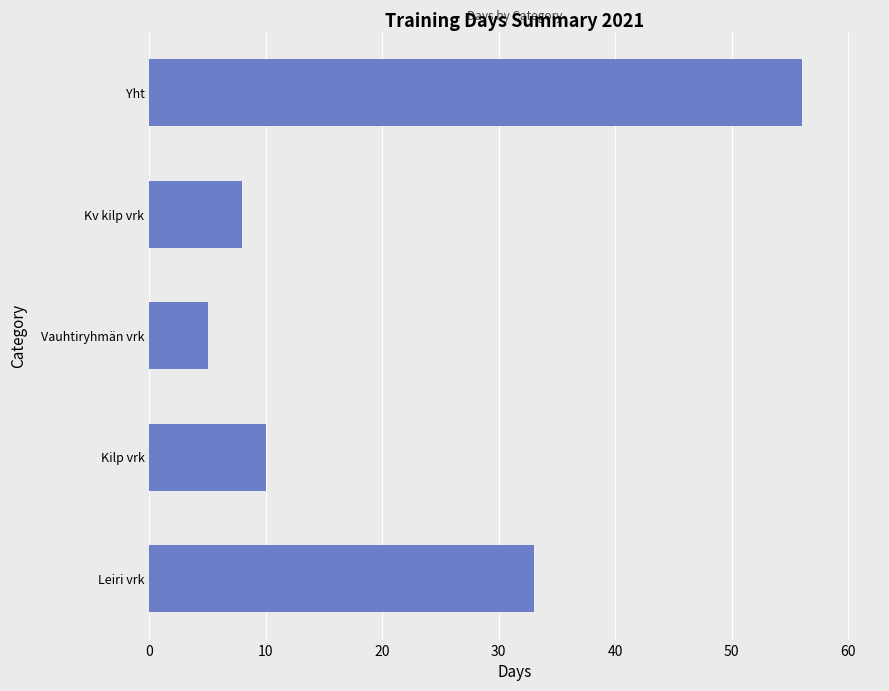

What is the change in value from Kv kilp vrk to Yht?

+48